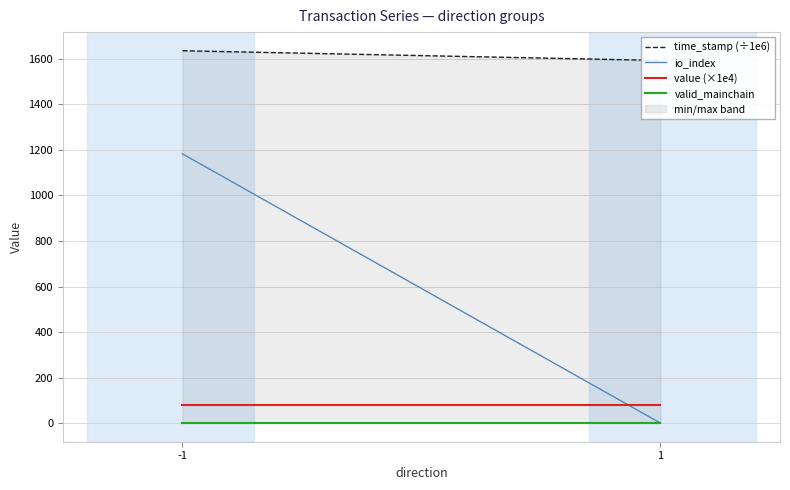

What is the value of the valid_mainchain point at the 2nd from the left?

1.0